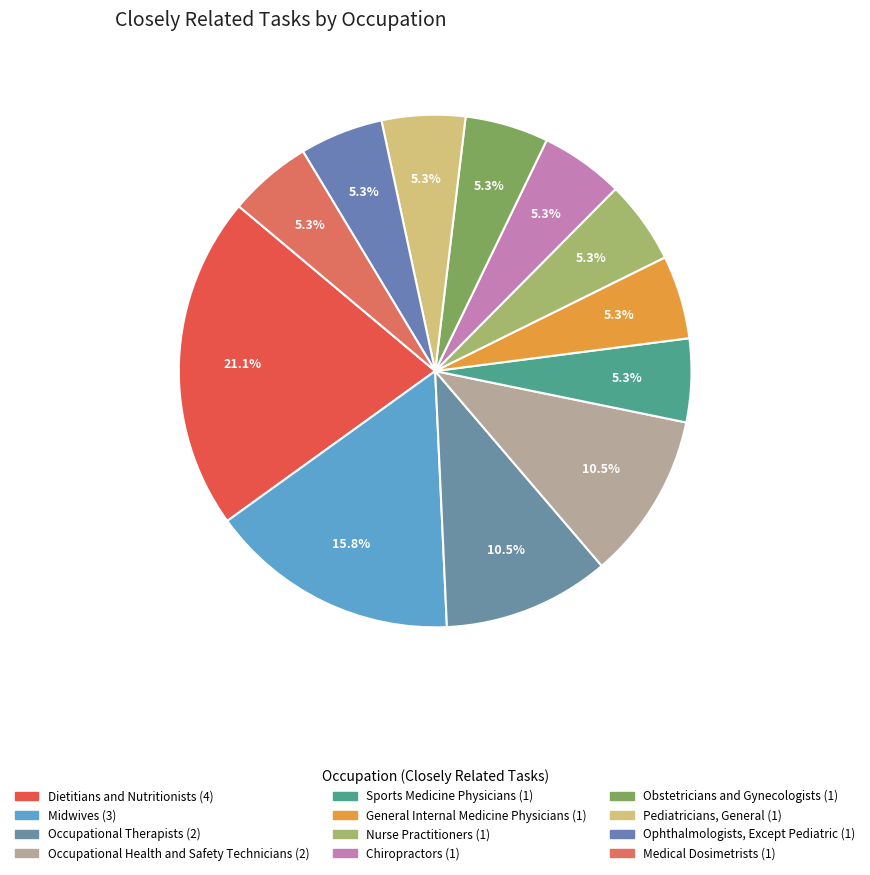

What percentage is the Ophthalmologists, Except Pediatric slice, to the nearest percent?

5%